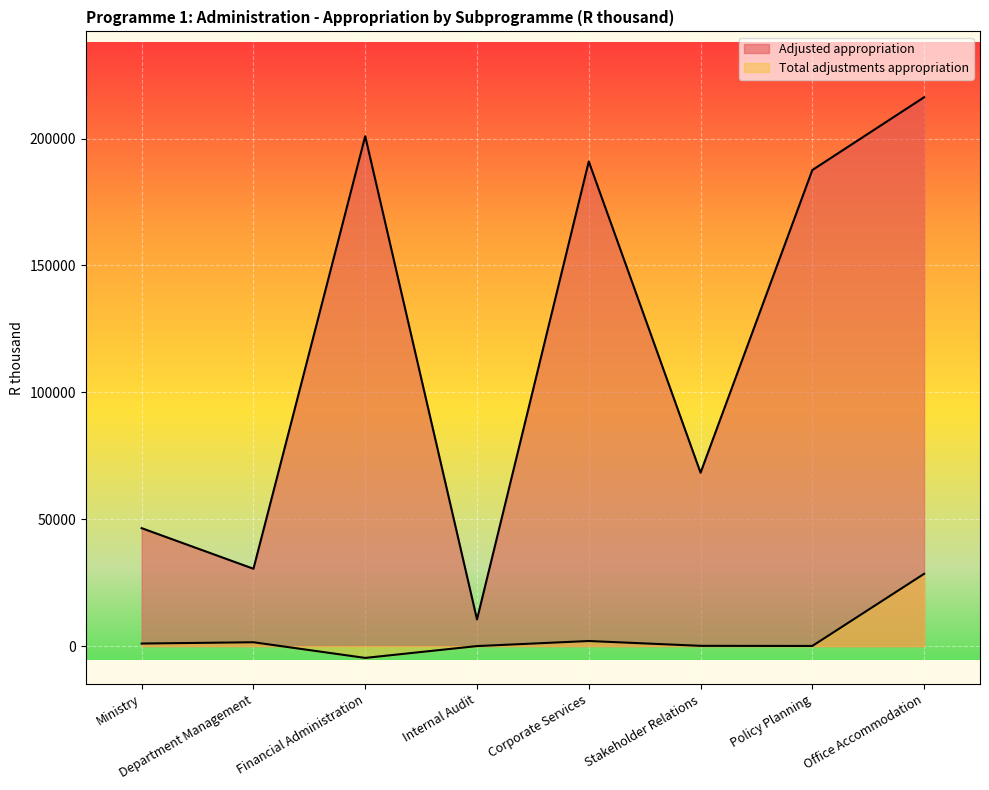

Rank the series by their average value, from lowest to highest.

Total adjustments appropriation, Adjusted appropriation